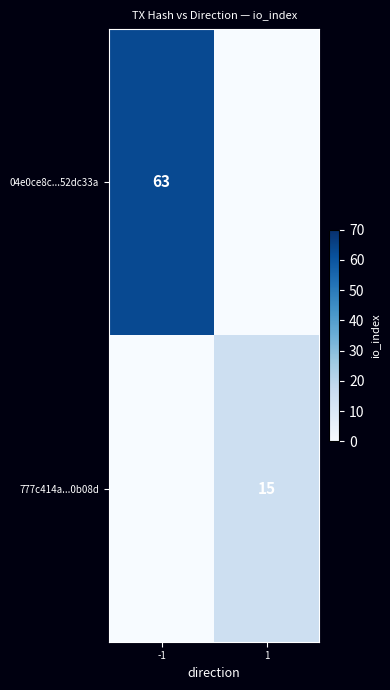

At which category does the chart reach its peak across all series?

-1